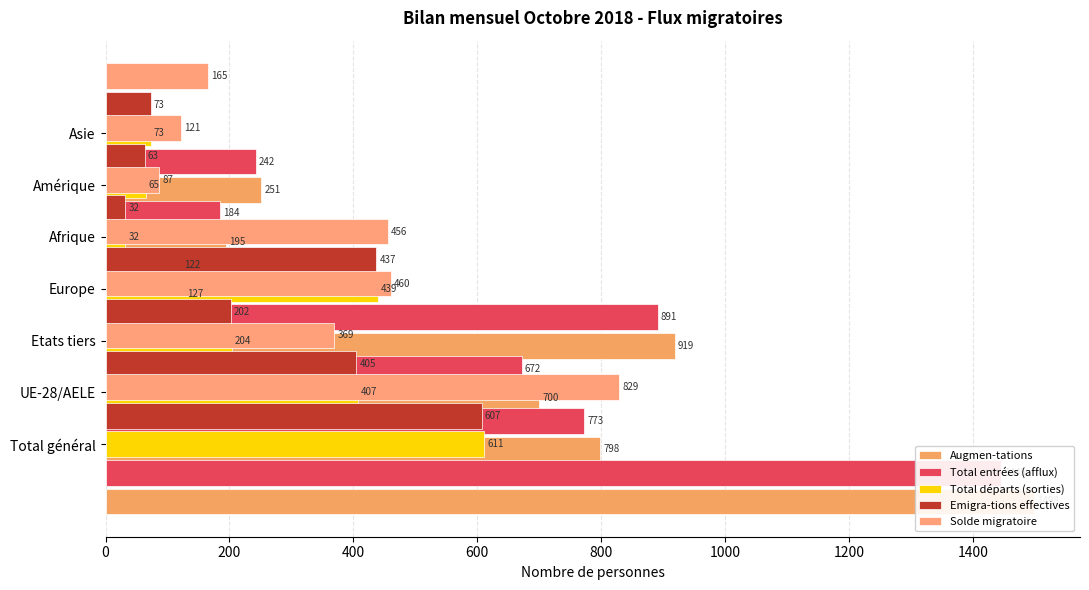

How many values in the Total entrées (afflux) series are below 672?

3